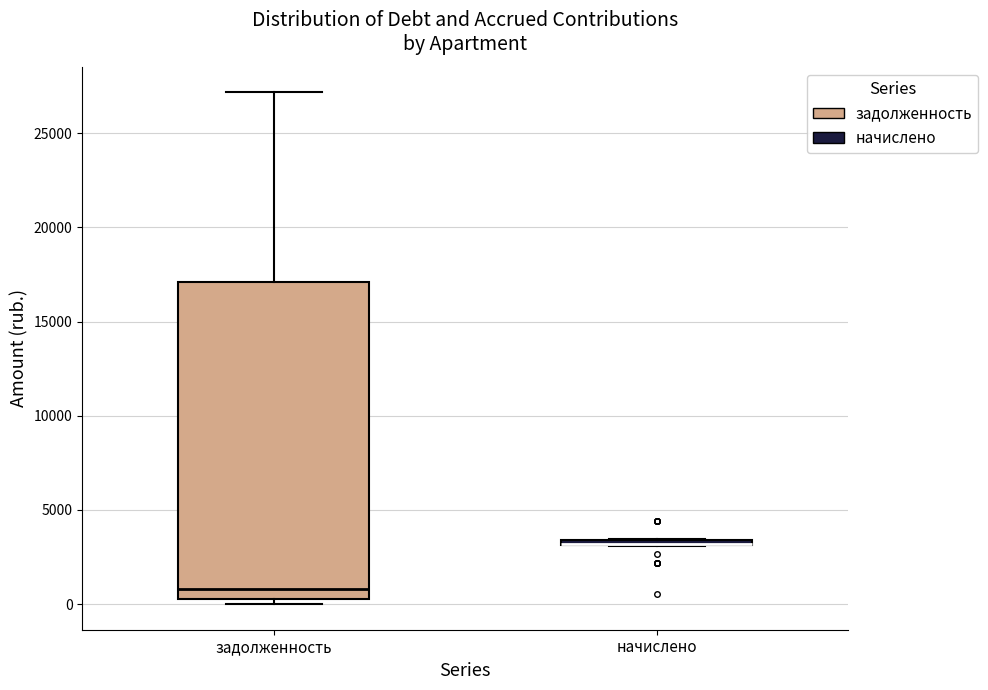

Where does the upper whisker of the box for задолженность end on the y-axis? The values are not printed on the chart, so give them approximately, as read against the axis.

27000